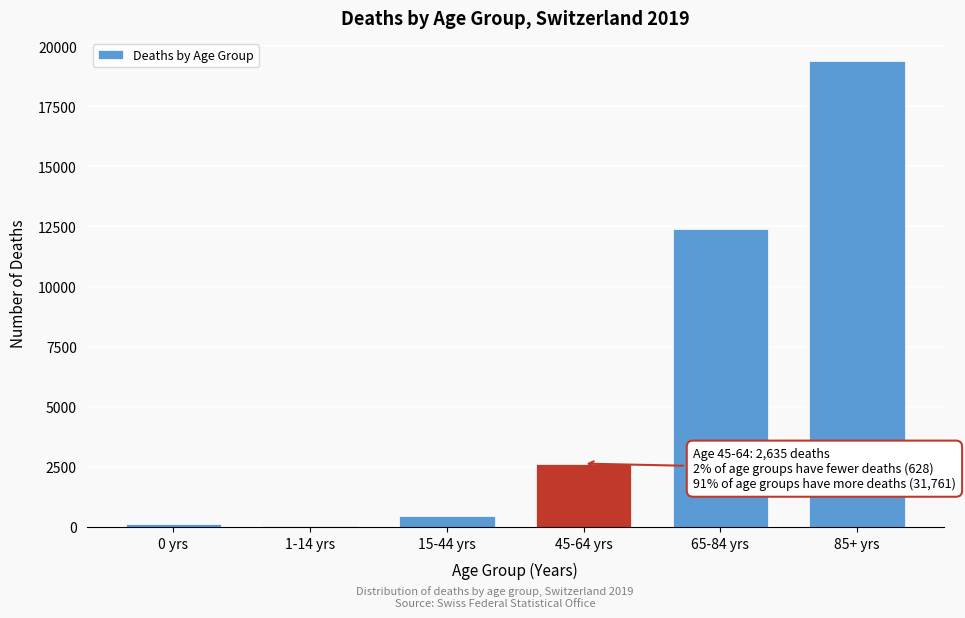

Reading right to left, transcribe all the data shown in this chart.

85+ yrs=19378	65-84 yrs=12383	45-64 yrs=2635	15-44 yrs=450	1-14 yrs=44	0 yrs=134